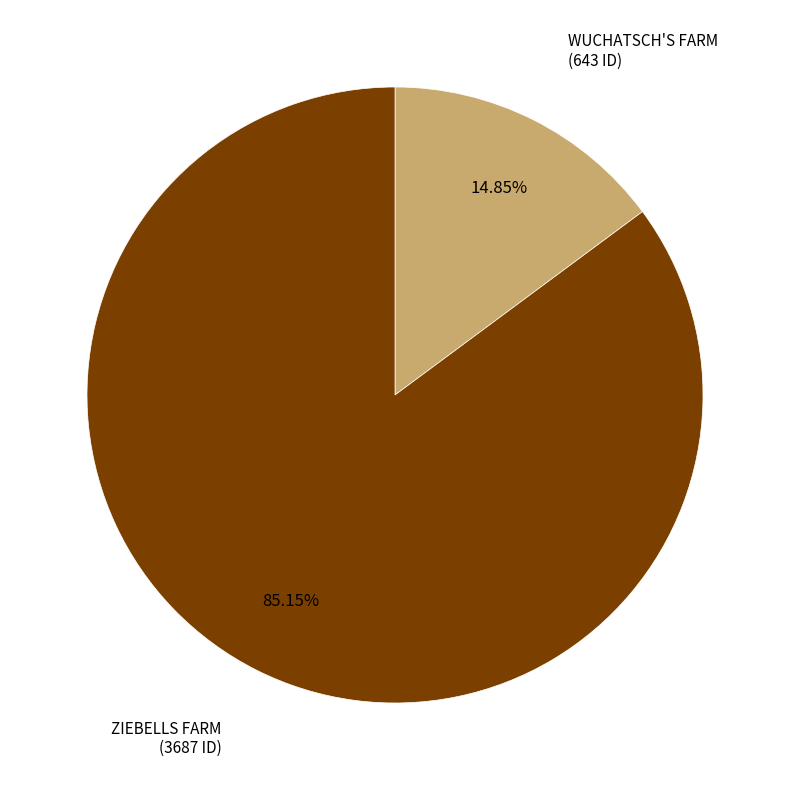

To the nearest percent, what is the average slice percentage?

50%